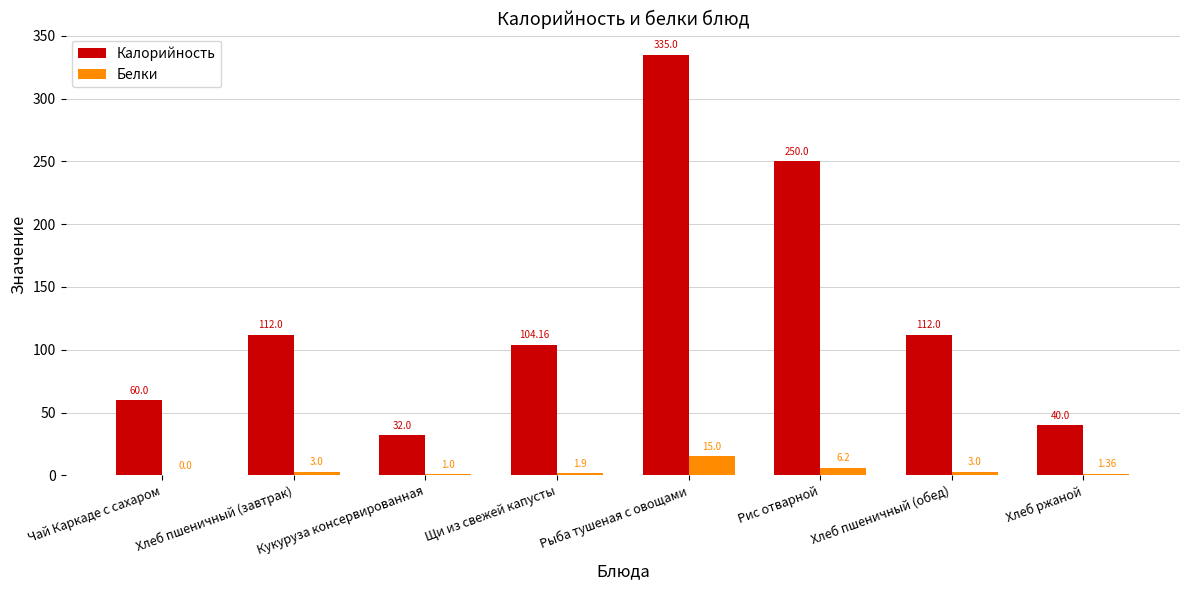

Where is Калорийность nearest to the value 183?

Рис отварной